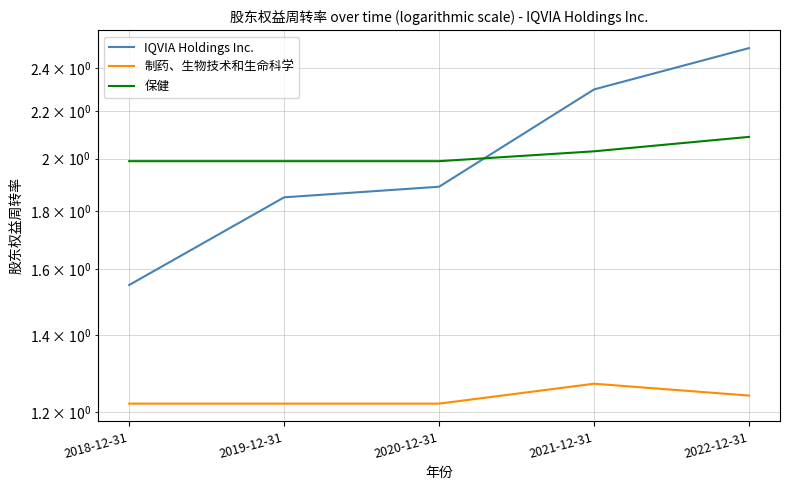

What is the sum of the IQVIA Holdings Inc. values at 2020-12-31 and 2019-12-31?

3.7